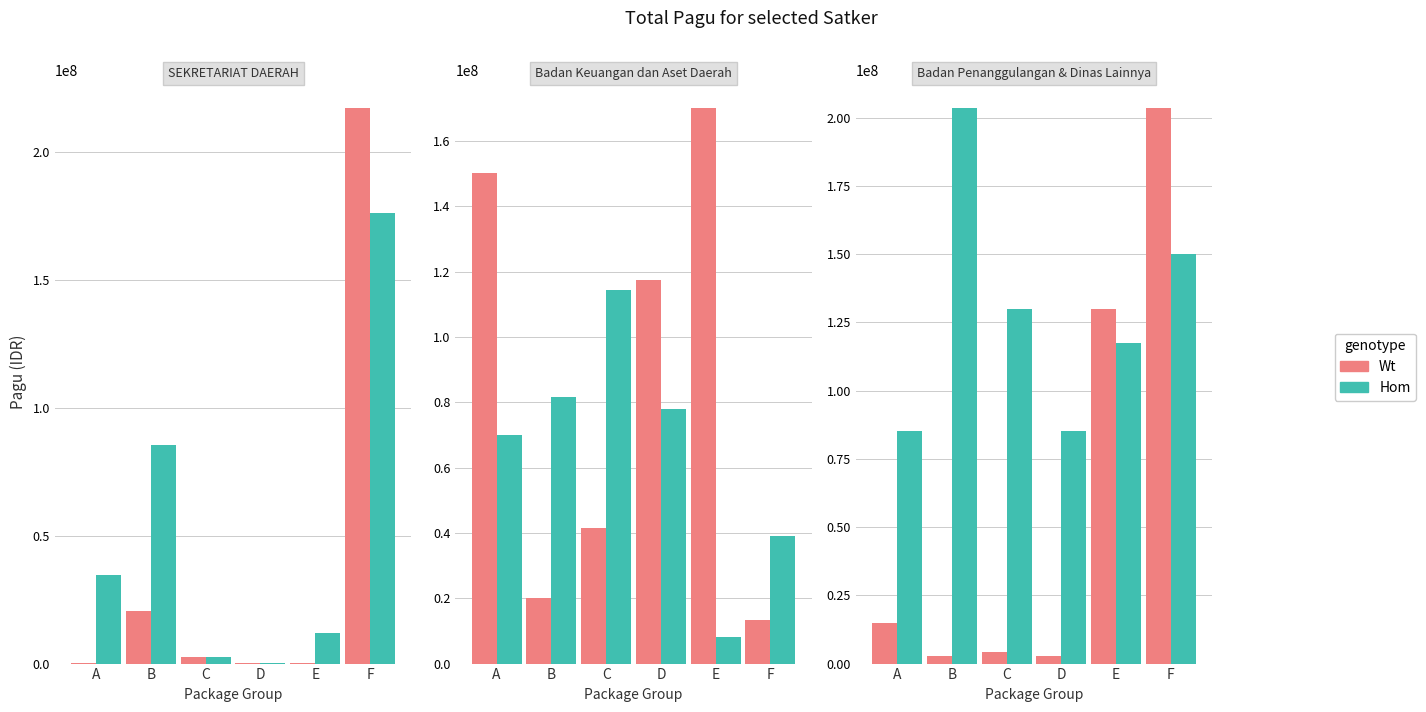

At which label does Hom first exceed 129729764?

B